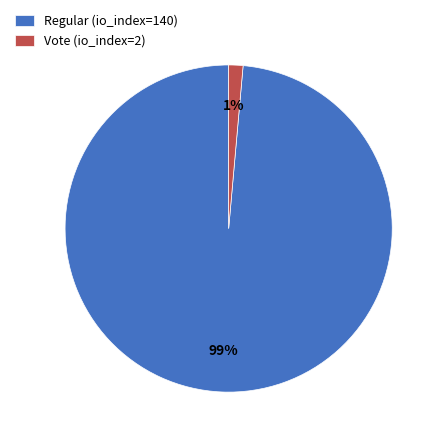

Which slice is the smallest?

Vote (io_index=2)